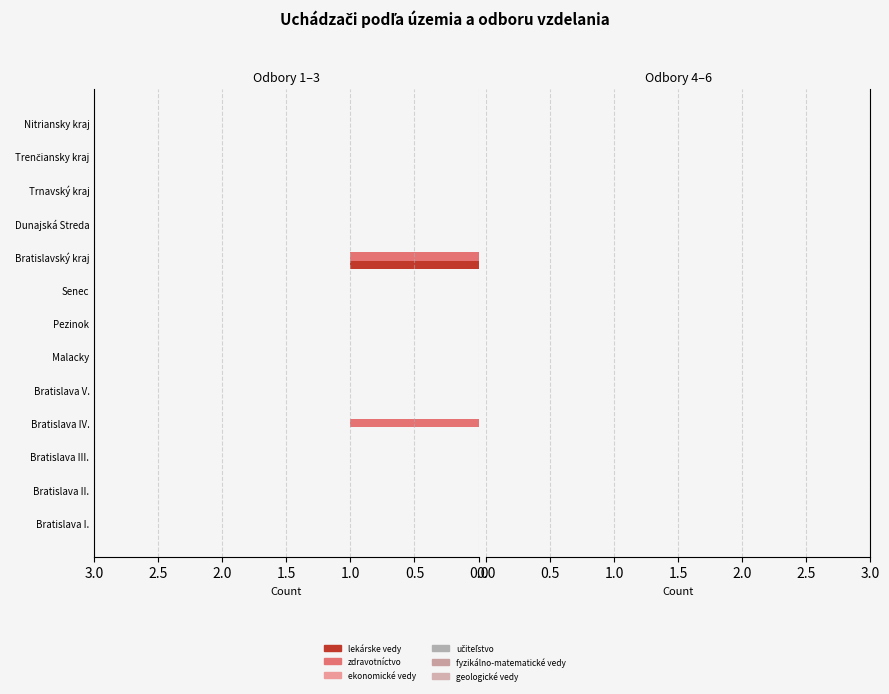

At which category is the sum across all series the highest?

Bratislavský kraj